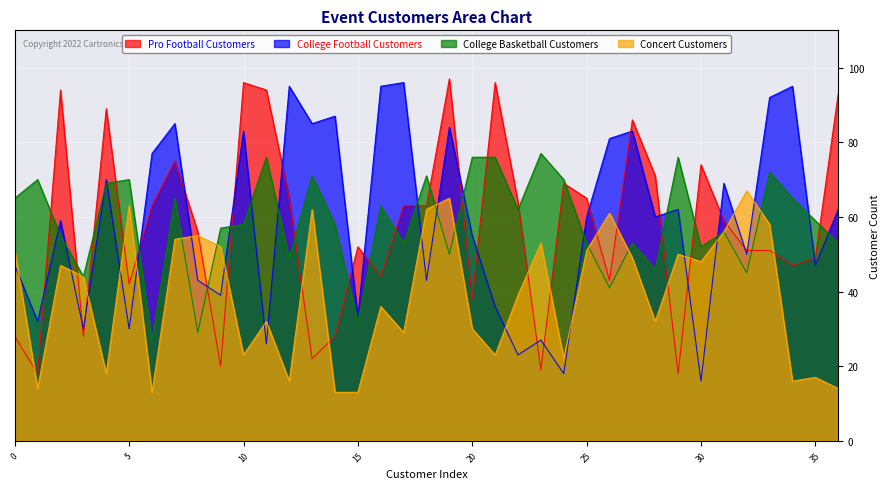

What is the sum of all College Football Customers values?

2175